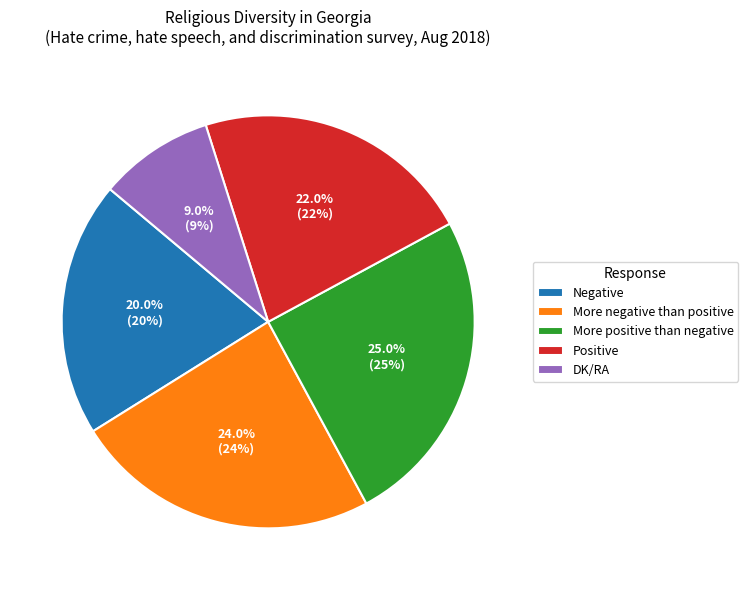

Is the sum of Negative and Positive greater than half?

No